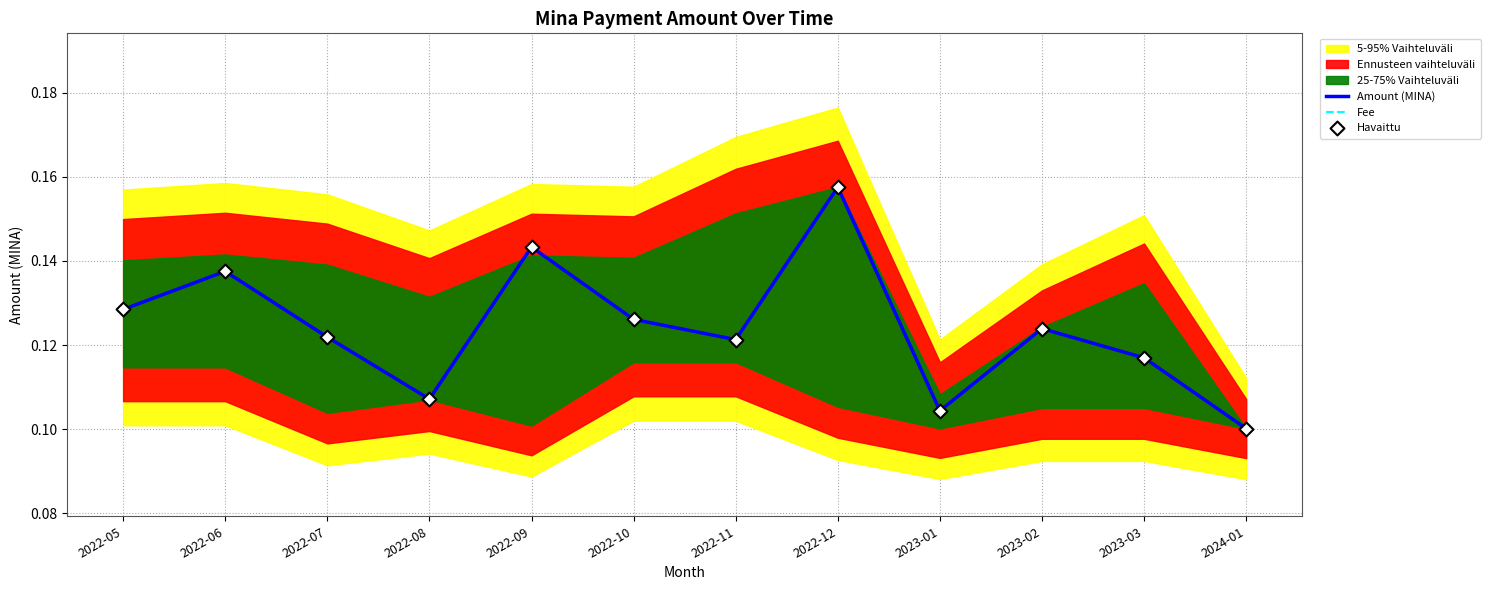

Is it true that Amount (MINA) equals 0.0 at 2022-06?

False